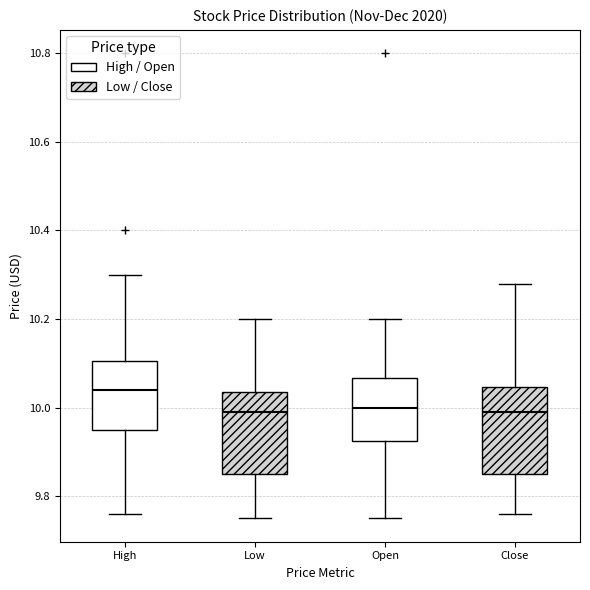

Where does the median line of the box for Low sit on the y-axis? The values are not printed on the chart, so give them approximately, as read against the axis.

9.98